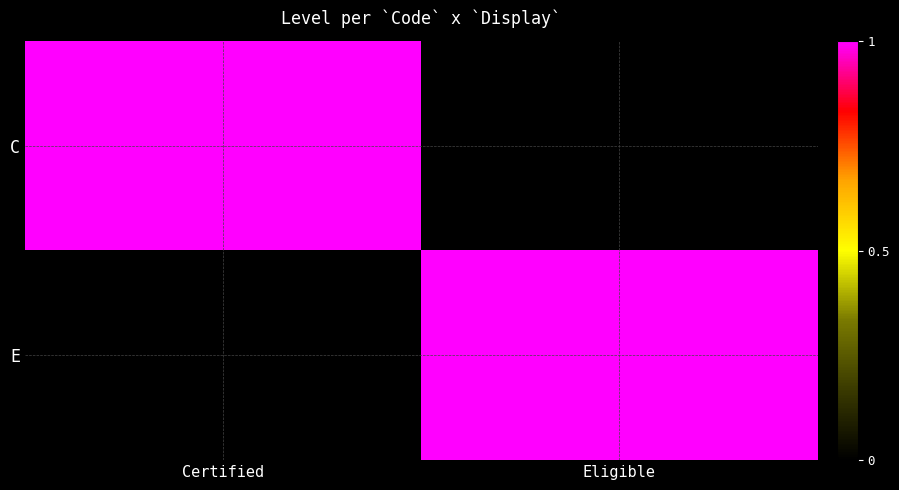

Between Certified and Eligible, which series saw the biggest shift?

C